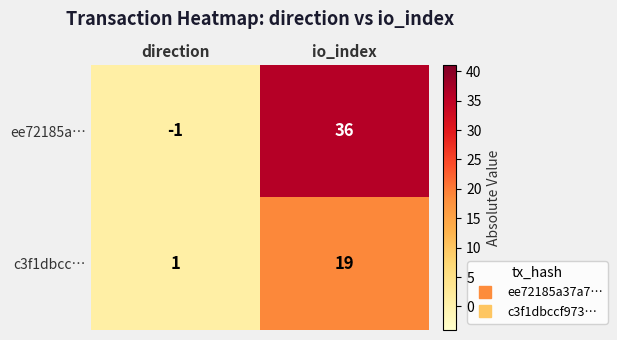

Rank the series at direction from lowest to highest value.

ee72185a…, c3f1dbcc…